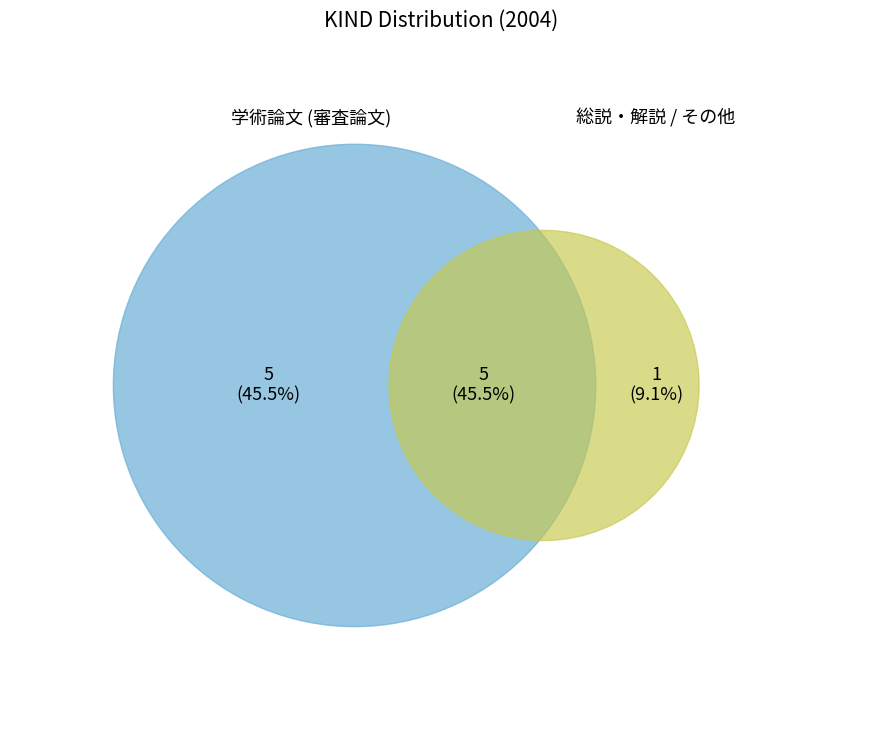

To the nearest percent, what percentage of the pie is 学術論文 (審査論文)?

45%